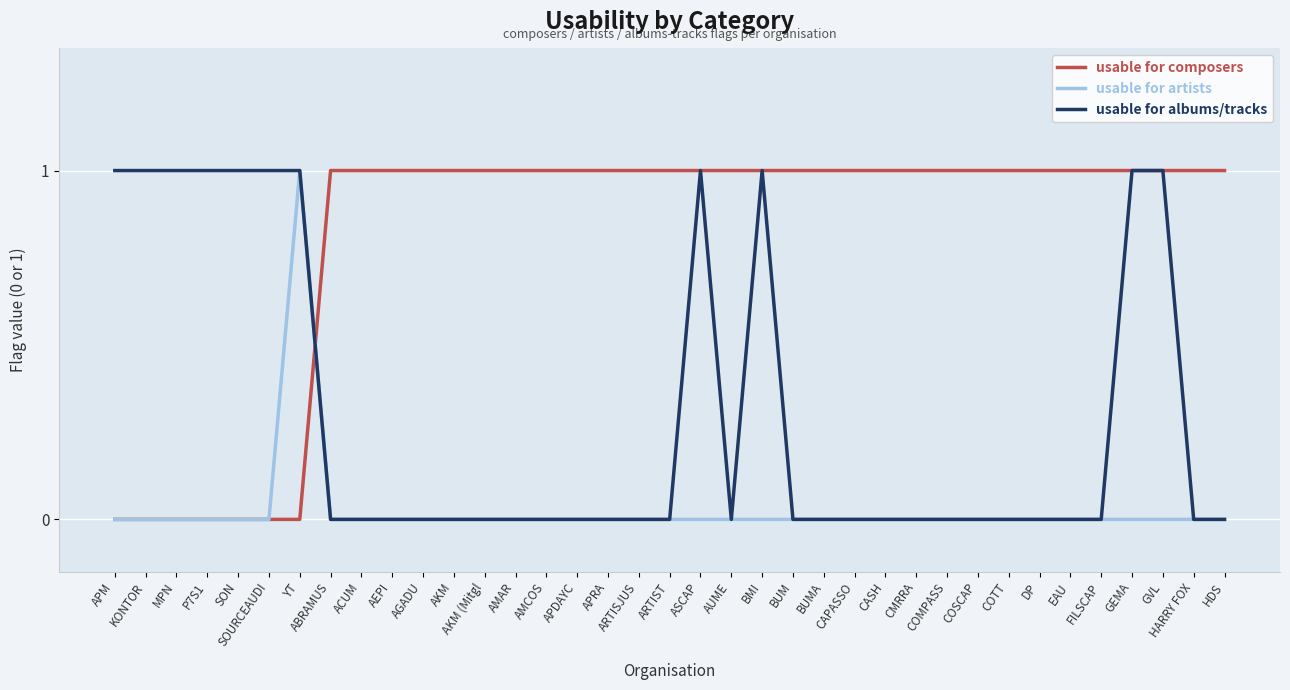

Rank the series by their average value, from lowest to highest.

usable for artists, usable for albums/tracks, usable for composers